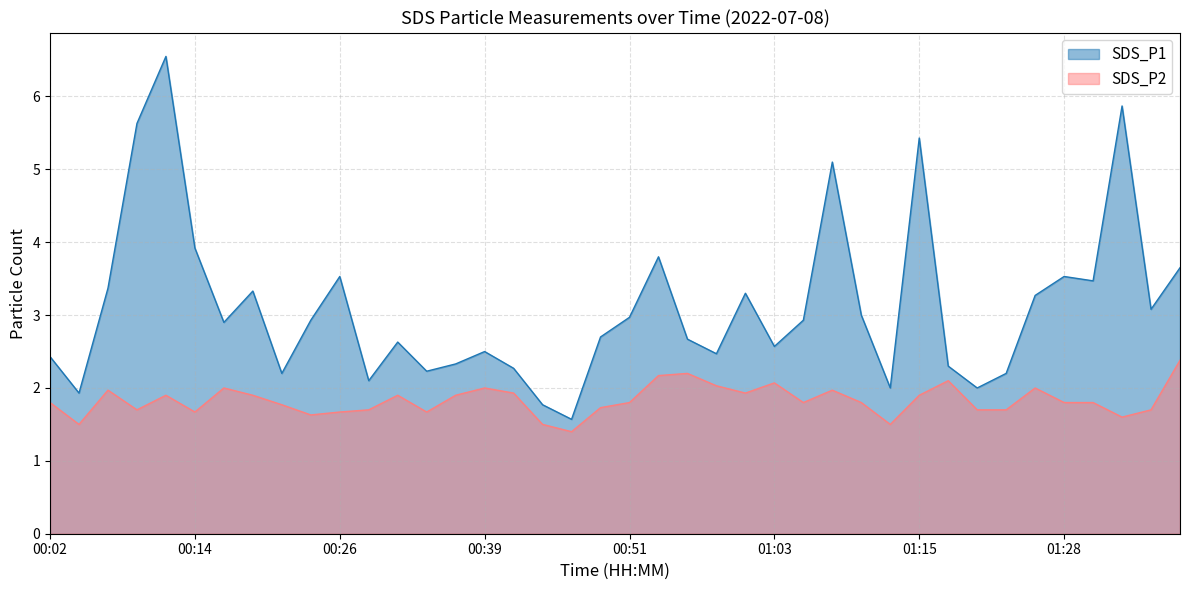

What is the label of the 5th point from the right?

01:28